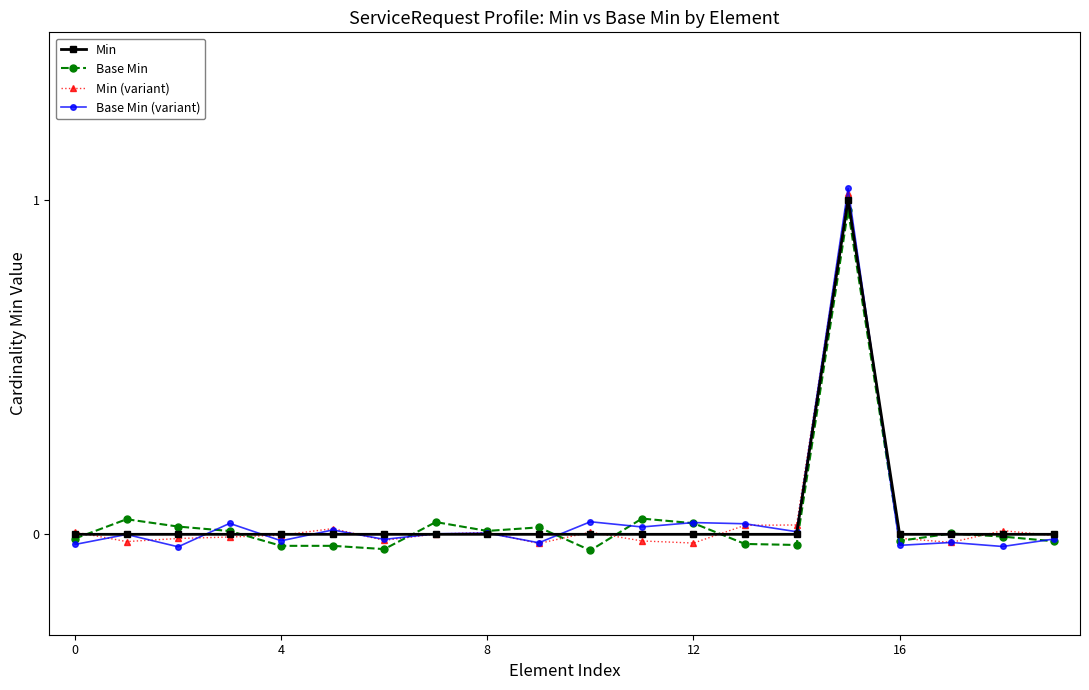

Which series has the widest spread of values?

Base Min (variant)